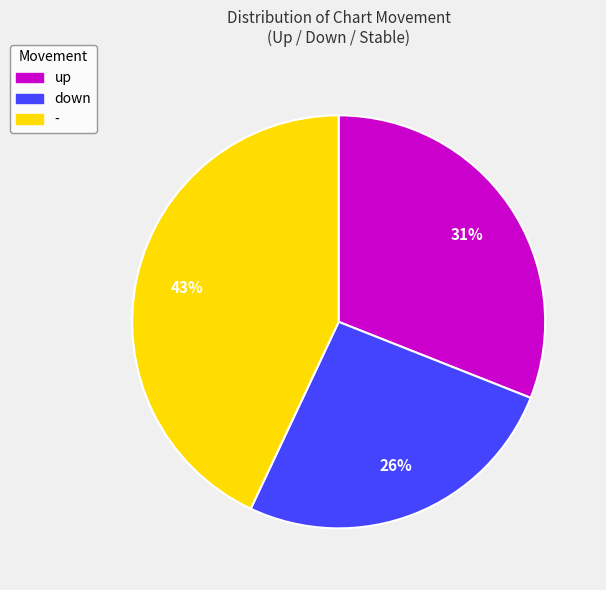

Do - and up together represent more than half of the pie?

Yes